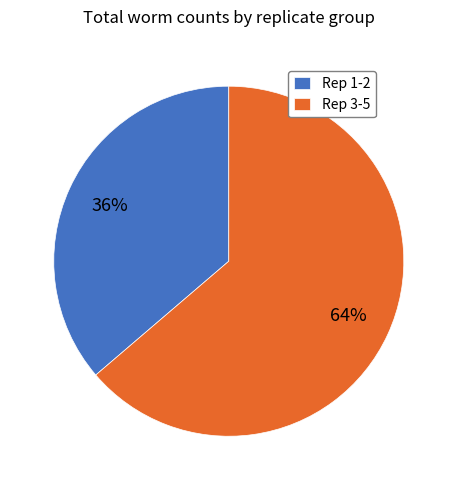

What percentage is the Rep 3-5 slice, to the nearest percent?

64%